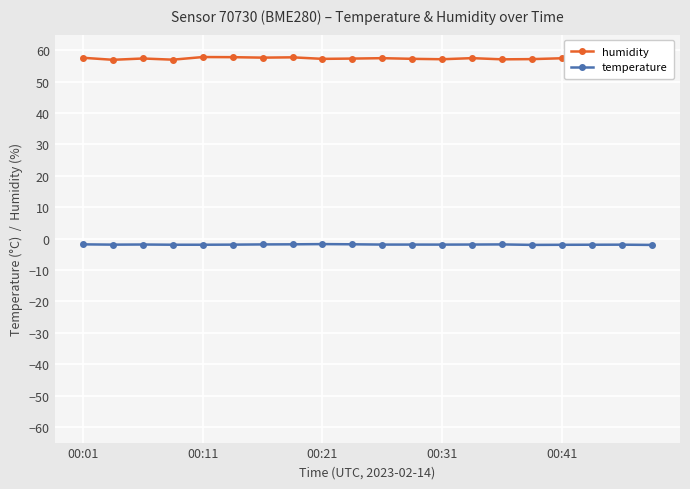

Rank the series by their maximum value, from lowest to highest.

temperature, humidity